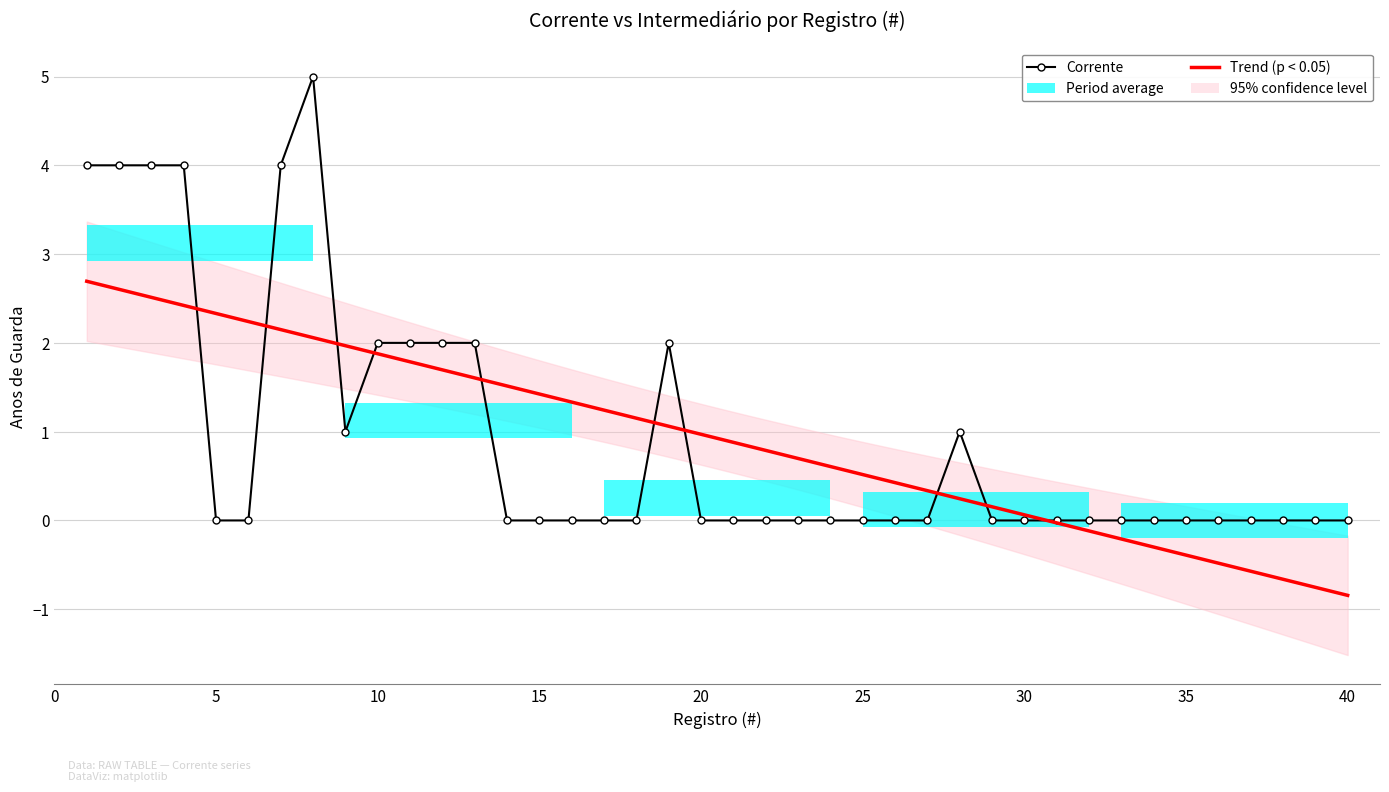

Which label corresponds to the largest value in the chart?

8